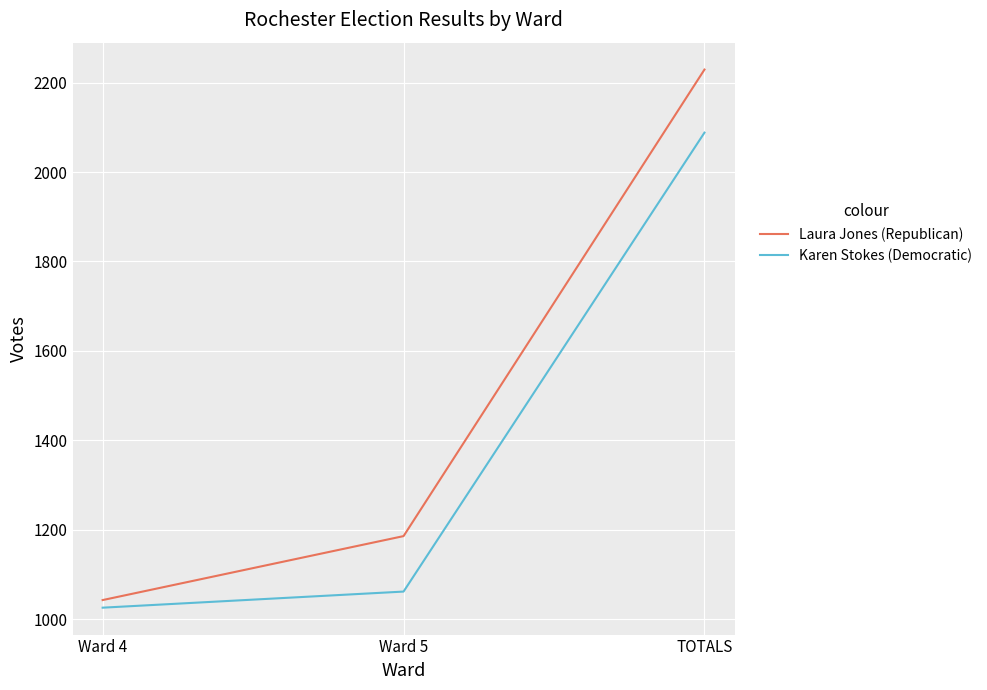

List the series in order of their overall mean, highest first.

Laura Jones (Republican), Karen Stokes (Democratic)